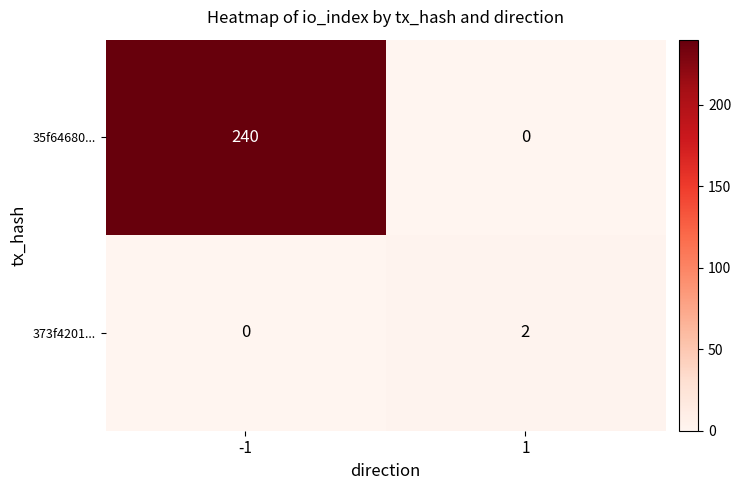

Reading left to right, what are all the values shown in this chart?

35f64680...: 240	0
373f4201...: 0	2